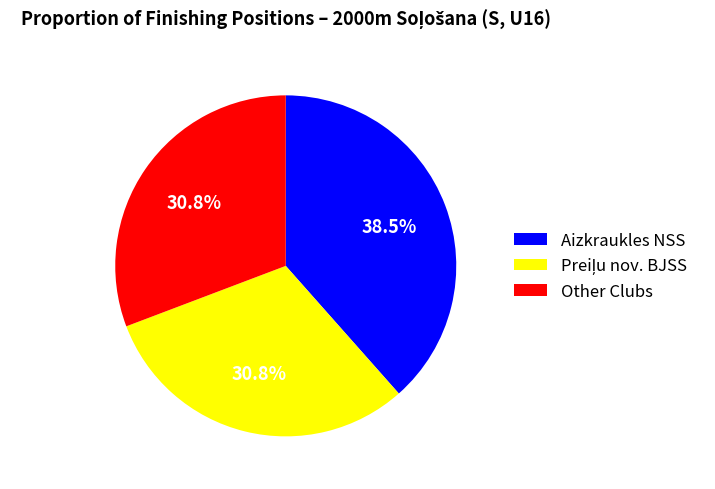

Which category has the biggest portion of the pie?

Aizkraukles NSS